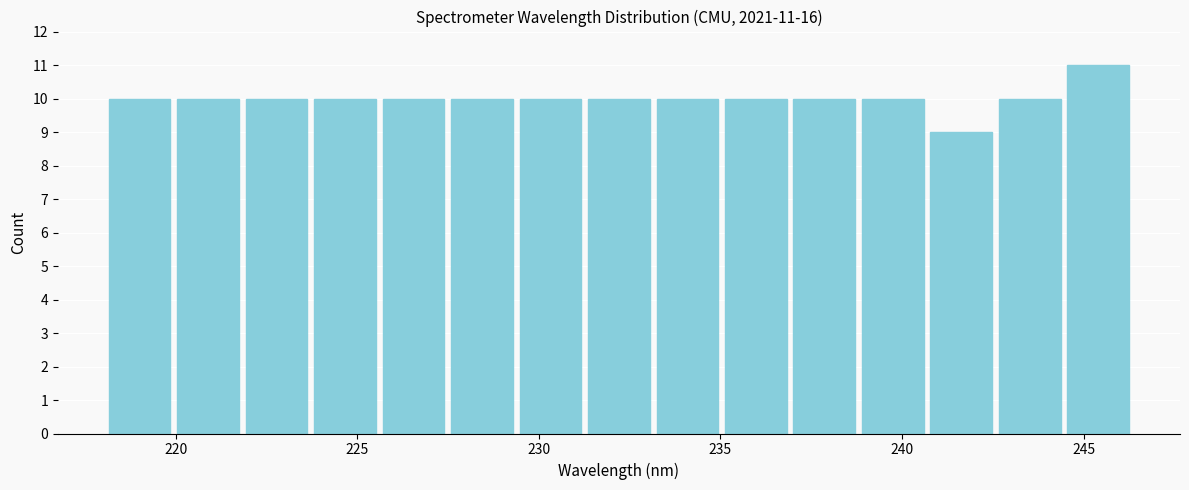

Read against the x-axis, roughly where is the centre of the tallest bar?

245.5